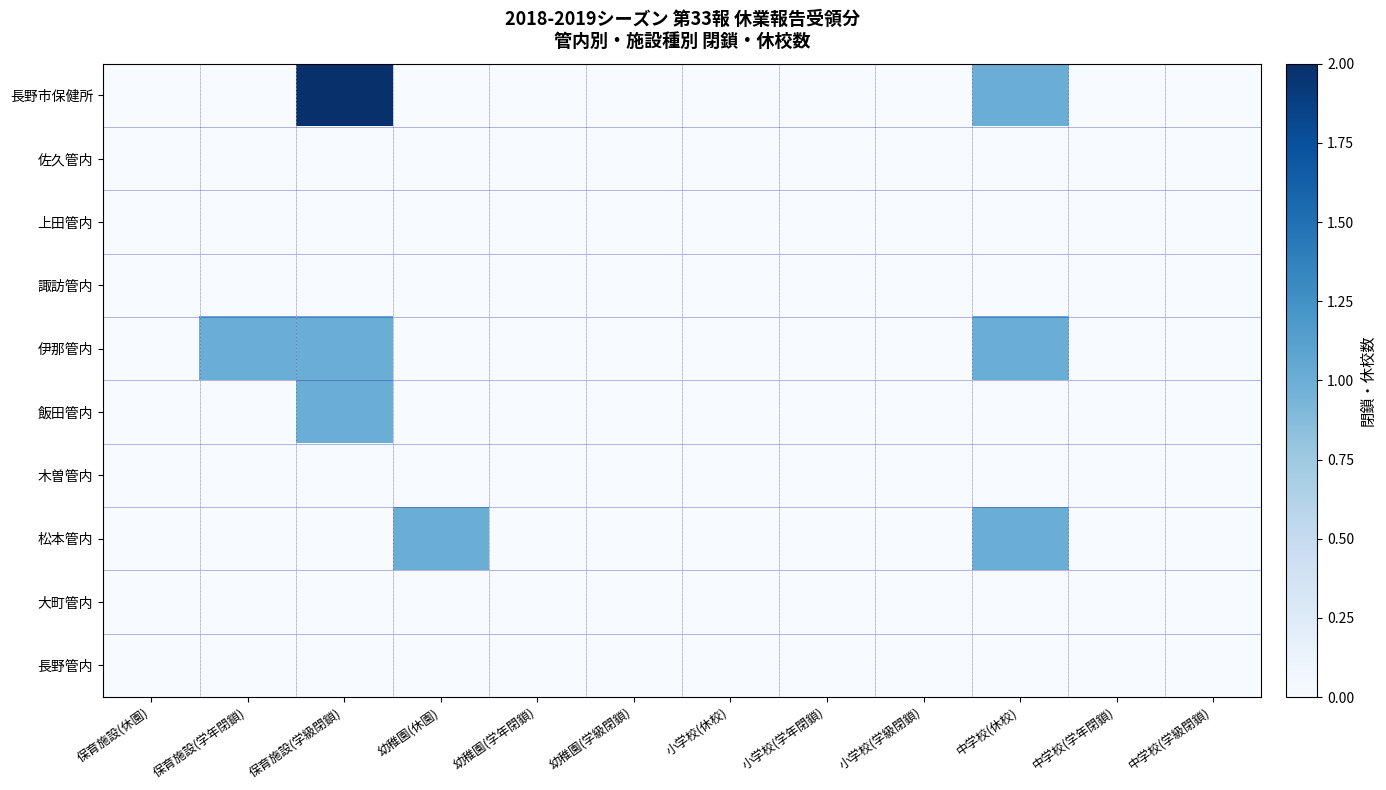

Reading right to left, list all the values displayed in this chart.

長野市保健所: 中学校(学級閉鎖)=0	中学校(学年閉鎖)=0	中学校(休校)=1	小学校(学級閉鎖)=0	小学校(学年閉鎖)=0	小学校(休校)=0	幼稚園(学級閉鎖)=0	幼稚園(学年閉鎖)=0	幼稚園(休園)=0	保育施設(学級閉鎖)=2	保育施設(学年閉鎖)=0	保育施設(休園)=0
佐久管内: 中学校(学級閉鎖)=0	中学校(学年閉鎖)=0	中学校(休校)=0	小学校(学級閉鎖)=0	小学校(学年閉鎖)=0	小学校(休校)=0	幼稚園(学級閉鎖)=0	幼稚園(学年閉鎖)=0	幼稚園(休園)=0	保育施設(学級閉鎖)=0	保育施設(学年閉鎖)=0	保育施設(休園)=0
上田管内: 中学校(学級閉鎖)=0	中学校(学年閉鎖)=0	中学校(休校)=0	小学校(学級閉鎖)=0	小学校(学年閉鎖)=0	小学校(休校)=0	幼稚園(学級閉鎖)=0	幼稚園(学年閉鎖)=0	幼稚園(休園)=0	保育施設(学級閉鎖)=0	保育施設(学年閉鎖)=0	保育施設(休園)=0
諏訪管内: 中学校(学級閉鎖)=0	中学校(学年閉鎖)=0	中学校(休校)=0	小学校(学級閉鎖)=0	小学校(学年閉鎖)=0	小学校(休校)=0	幼稚園(学級閉鎖)=0	幼稚園(学年閉鎖)=0	幼稚園(休園)=0	保育施設(学級閉鎖)=0	保育施設(学年閉鎖)=0	保育施設(休園)=0
伊那管内: 中学校(学級閉鎖)=0	中学校(学年閉鎖)=0	中学校(休校)=1	小学校(学級閉鎖)=0	小学校(学年閉鎖)=0	小学校(休校)=0	幼稚園(学級閉鎖)=0	幼稚園(学年閉鎖)=0	幼稚園(休園)=0	保育施設(学級閉鎖)=1	保育施設(学年閉鎖)=1	保育施設(休園)=0
飯田管内: 中学校(学級閉鎖)=0	中学校(学年閉鎖)=0	中学校(休校)=0	小学校(学級閉鎖)=0	小学校(学年閉鎖)=0	小学校(休校)=0	幼稚園(学級閉鎖)=0	幼稚園(学年閉鎖)=0	幼稚園(休園)=0	保育施設(学級閉鎖)=1	保育施設(学年閉鎖)=0	保育施設(休園)=0
木曽管内: 中学校(学級閉鎖)=0	中学校(学年閉鎖)=0	中学校(休校)=0	小学校(学級閉鎖)=0	小学校(学年閉鎖)=0	小学校(休校)=0	幼稚園(学級閉鎖)=0	幼稚園(学年閉鎖)=0	幼稚園(休園)=0	保育施設(学級閉鎖)=0	保育施設(学年閉鎖)=0	保育施設(休園)=0
松本管内: 中学校(学級閉鎖)=0	中学校(学年閉鎖)=0	中学校(休校)=1	小学校(学級閉鎖)=0	小学校(学年閉鎖)=0	小学校(休校)=0	幼稚園(学級閉鎖)=0	幼稚園(学年閉鎖)=0	幼稚園(休園)=1	保育施設(学級閉鎖)=0	保育施設(学年閉鎖)=0	保育施設(休園)=0
大町管内: 中学校(学級閉鎖)=0	中学校(学年閉鎖)=0	中学校(休校)=0	小学校(学級閉鎖)=0	小学校(学年閉鎖)=0	小学校(休校)=0	幼稚園(学級閉鎖)=0	幼稚園(学年閉鎖)=0	幼稚園(休園)=0	保育施設(学級閉鎖)=0	保育施設(学年閉鎖)=0	保育施設(休園)=0
長野管内: 中学校(学級閉鎖)=0	中学校(学年閉鎖)=0	中学校(休校)=0	小学校(学級閉鎖)=0	小学校(学年閉鎖)=0	小学校(休校)=0	幼稚園(学級閉鎖)=0	幼稚園(学年閉鎖)=0	幼稚園(休園)=0	保育施設(学級閉鎖)=0	保育施設(学年閉鎖)=0	保育施設(休園)=0